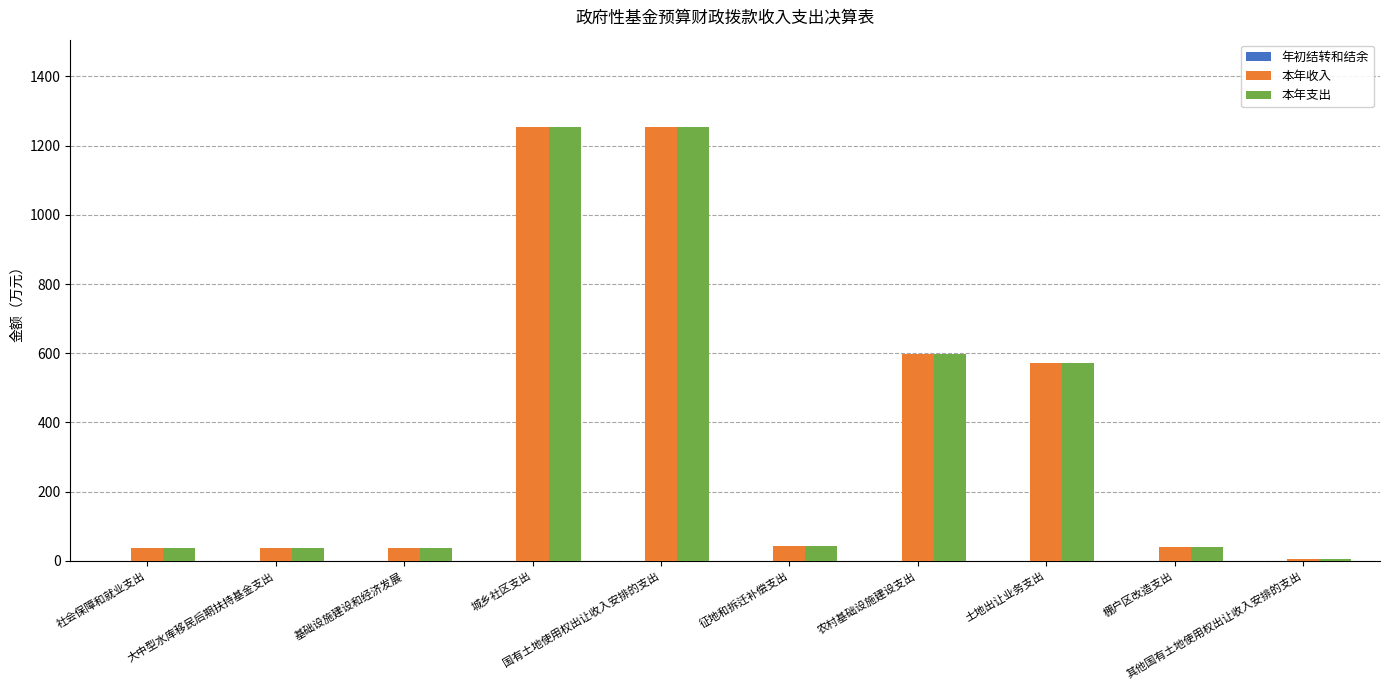

What is the sum of all 本年支出 values?

3873.8